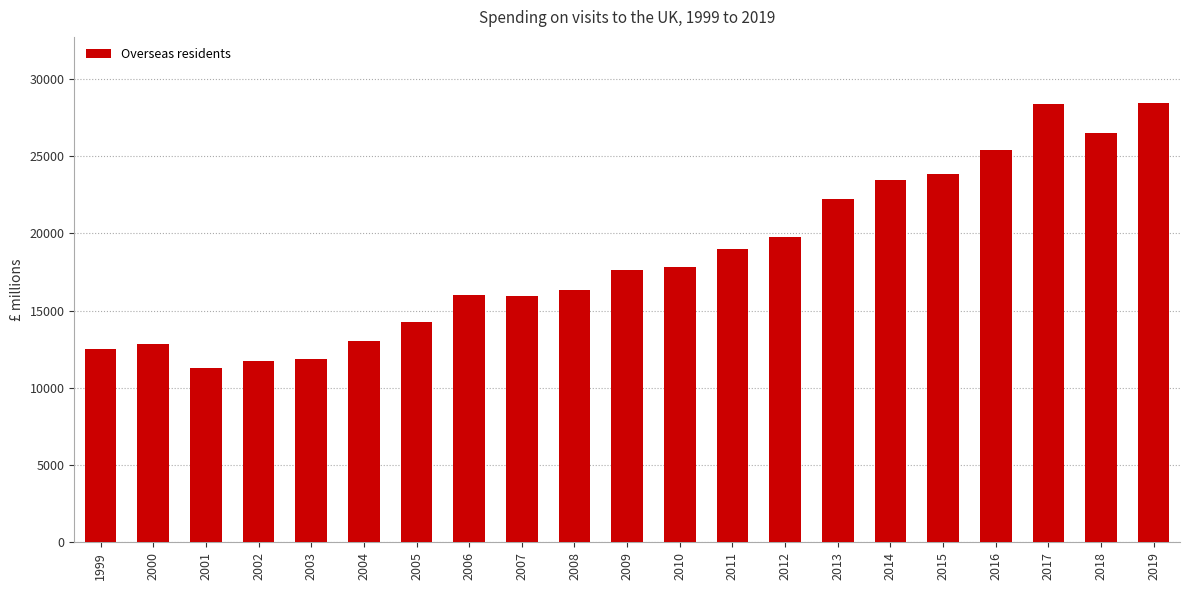

What is the smallest value displayed?

11306